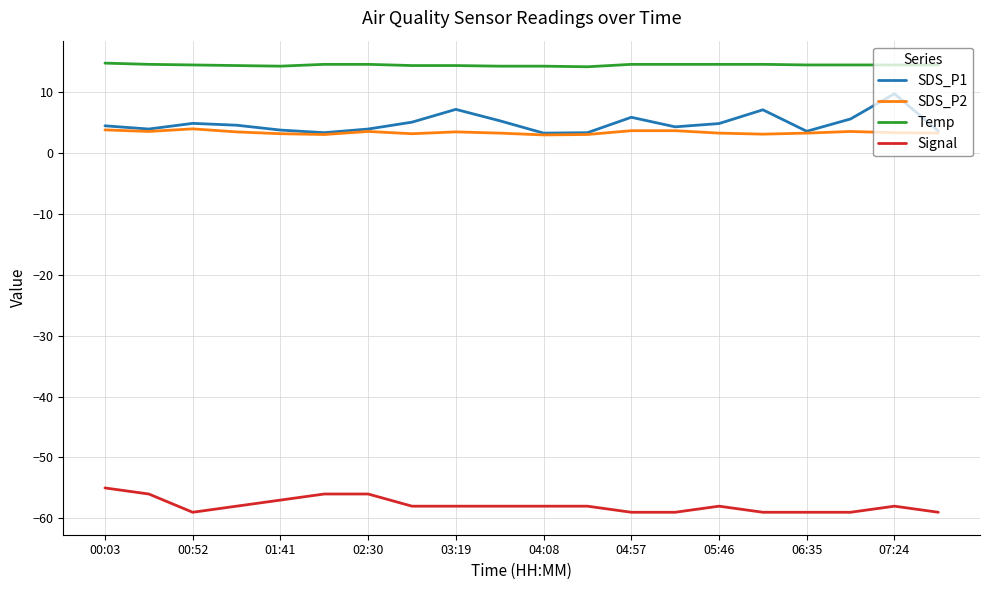

True or false: SDS_P2 and Temp cross at least once.

False